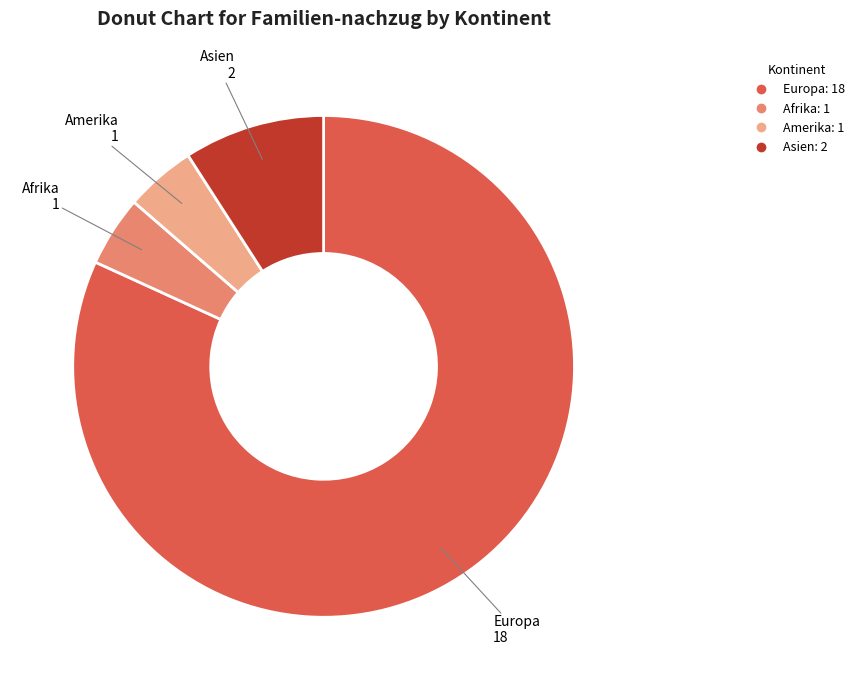

The Afrika slice represents 5% of the pie. True or false?

True